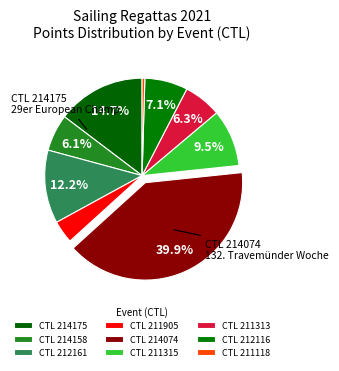

Rank the categories by value from lowest to highest.

211118, 211905, 214158, 211313, 212116, 211315, 212161, 214175, 214074